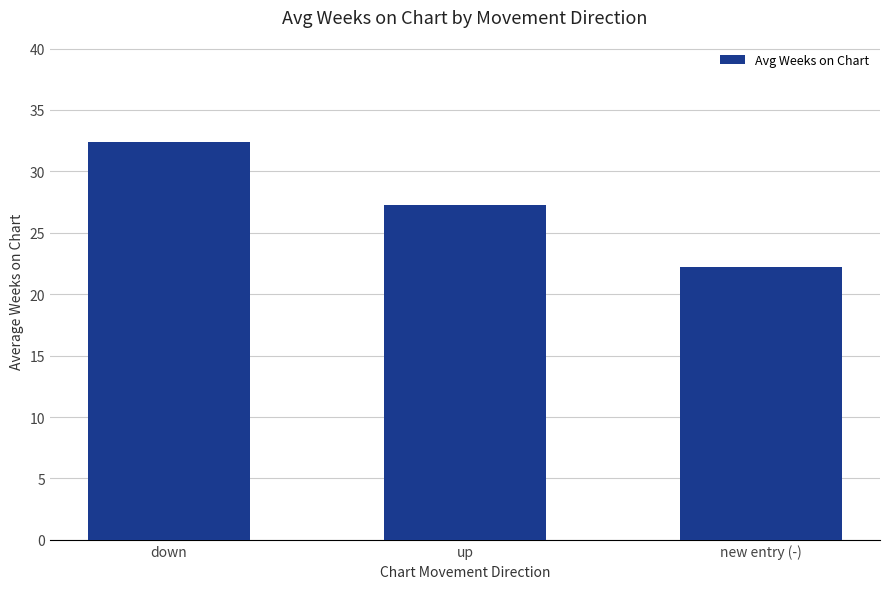

What is the label of the 1st bar from the right?

new entry (-)